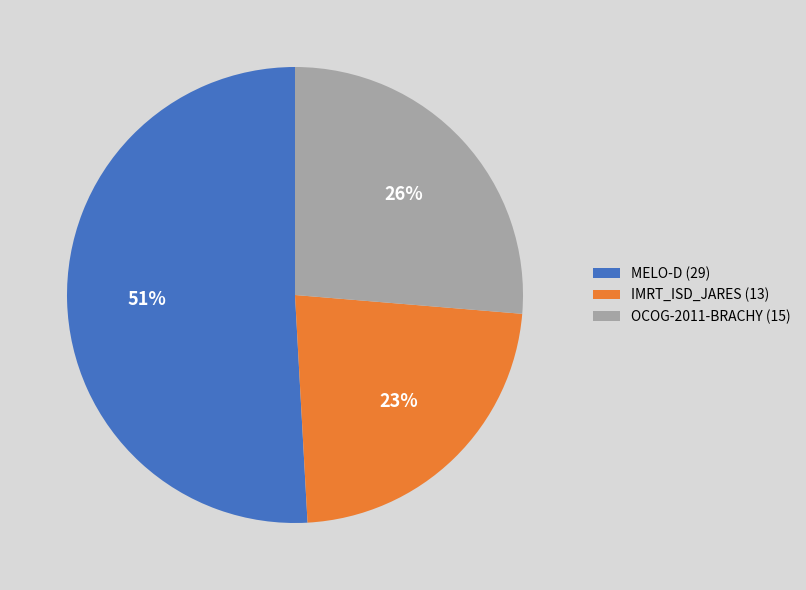

What is the ratio of the value at MELO-D to the value at IMRT_ISD_JARES?

2.2